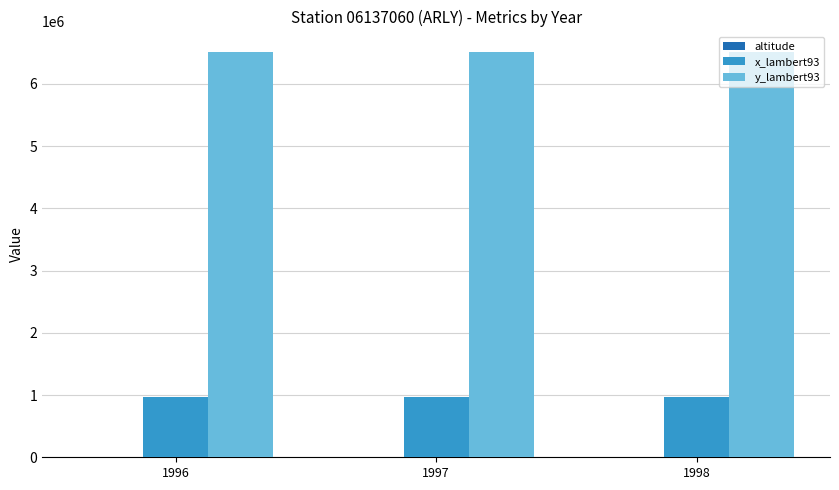

What is the greatest value displayed?

6512834